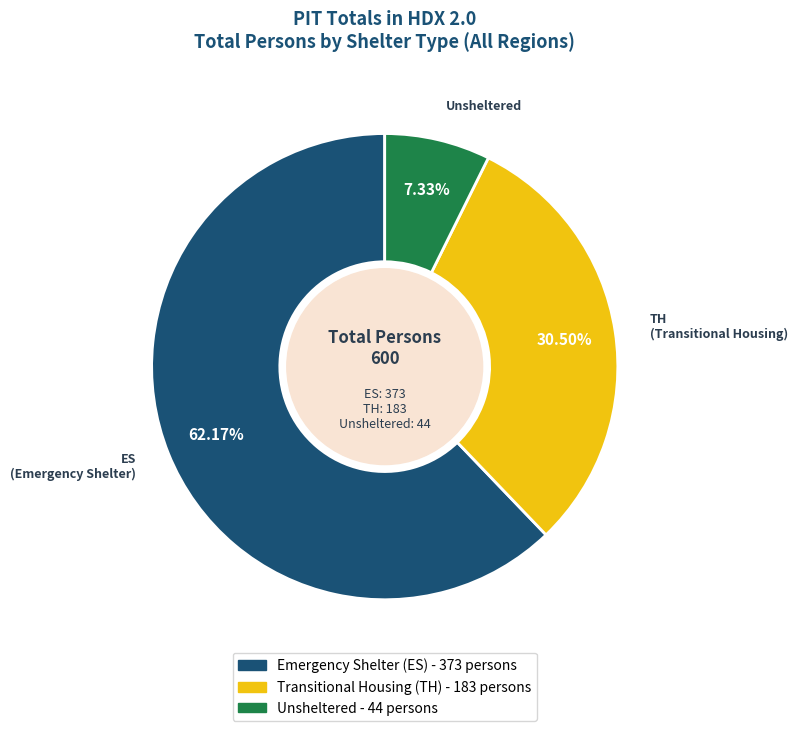

Is there a majority slice in this chart?

Yes